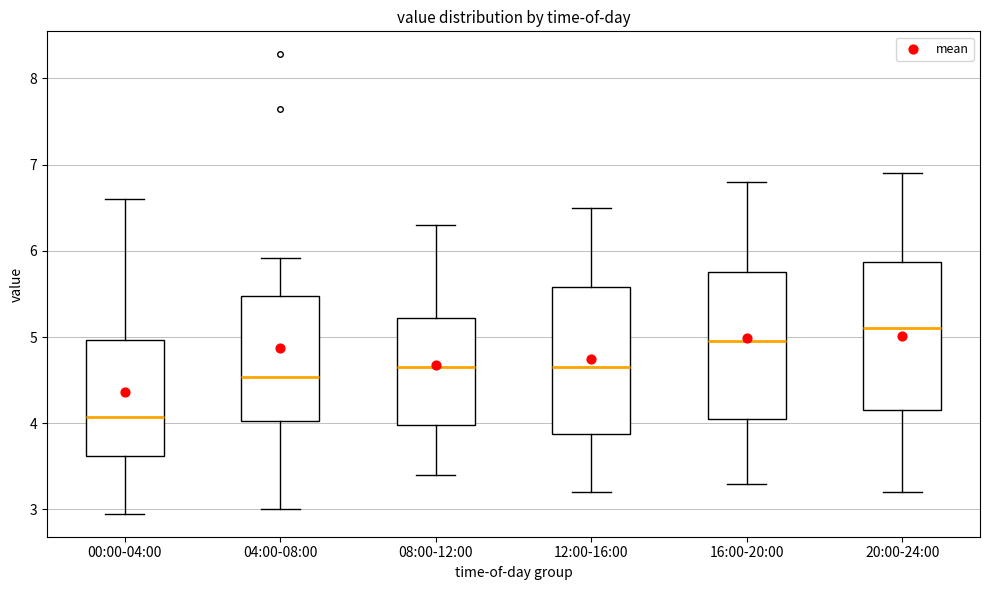

Reading left to right, read every box against the y-axis: the position of its median line, the range the box covers, and the ends of its whiskers. The values are not printed on the chart, so give them approximately, as read against the axis.

00:00-04:00: median 4.1, box 3.6 to 5.0, whiskers 3.0 to 6.6
04:00-08:00: median 4.5, box 4.0 to 5.5, whiskers 3.0 to 5.9
08:00-12:00: median 4.7, box 4.0 to 5.2, whiskers 3.4 to 6.3
12:00-16:00: median 4.7, box 3.9 to 5.6, whiskers 3.2 to 6.5
16:00-20:00: median 5.0, box 4.1 to 5.8, whiskers 3.3 to 6.8
20:00-24:00: median 5.1, box 4.2 to 5.9, whiskers 3.2 to 6.9